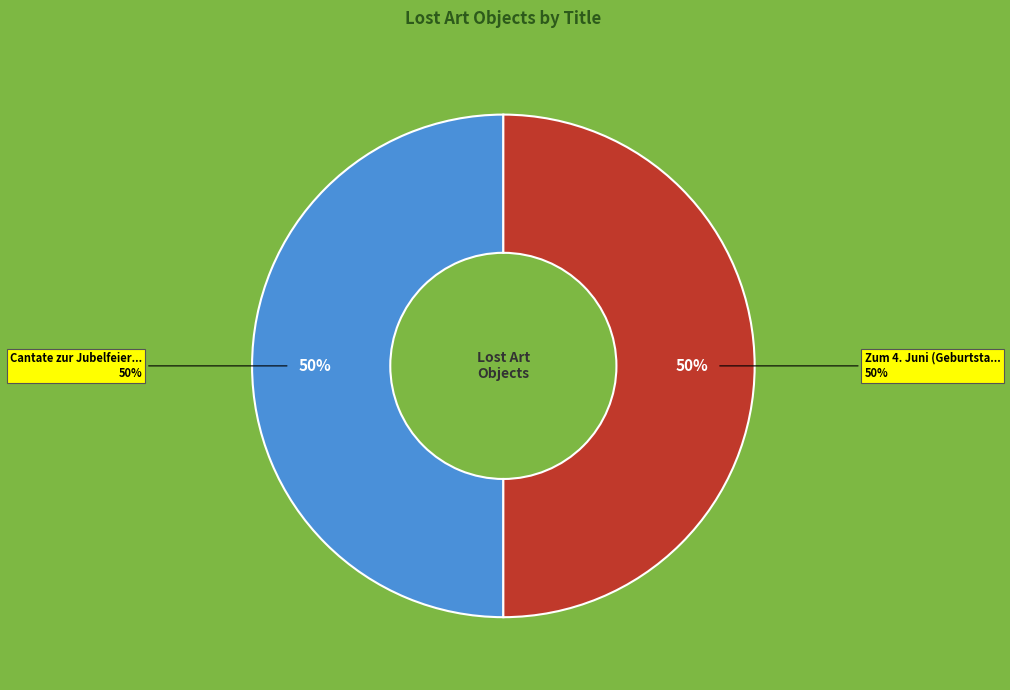

Which category has the smallest portion of the pie?

Zum 4. Juni (Geburtstagscantate)